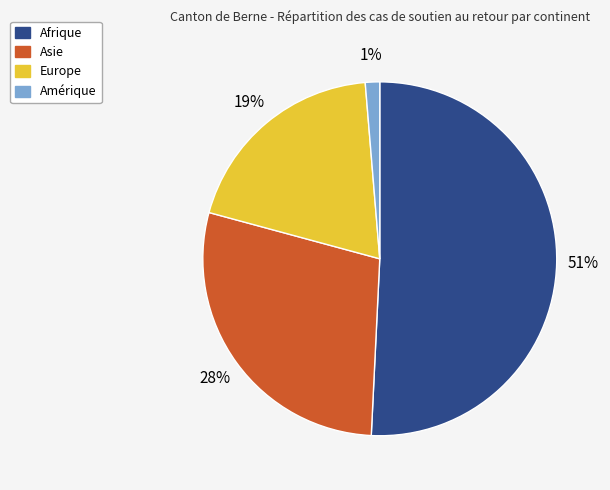

Is there any slice that represents more than half of the pie?

Yes